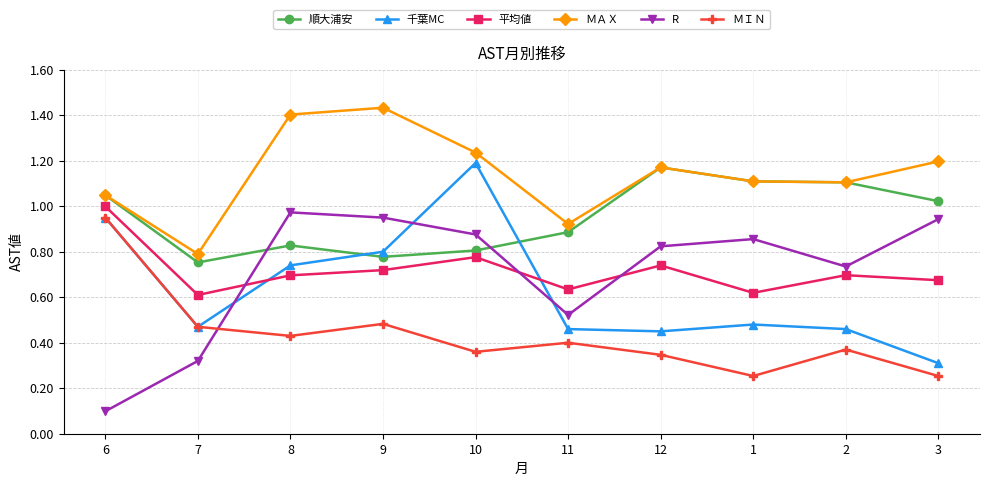

In 平均値, how many points are higher than both neighbors (excluding endpoints)?

3